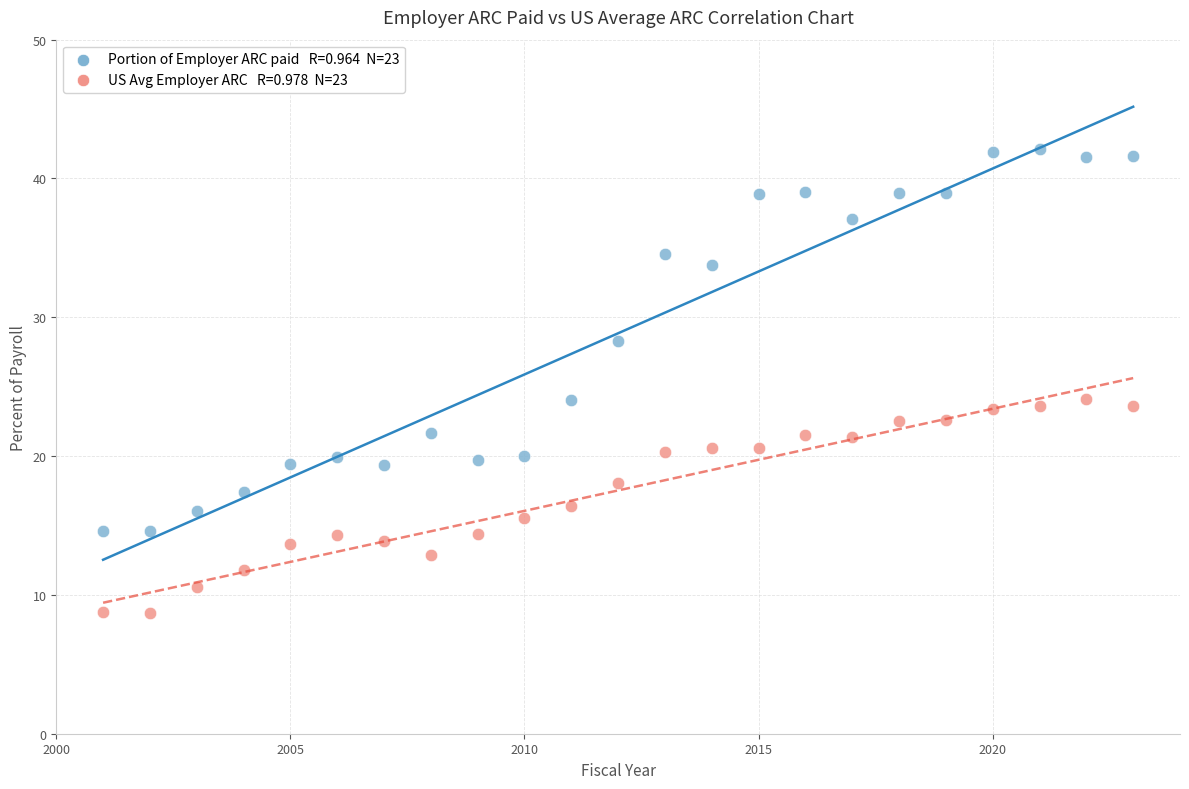

Across all data points, what is the range of Y values (max minus min)?

33.5